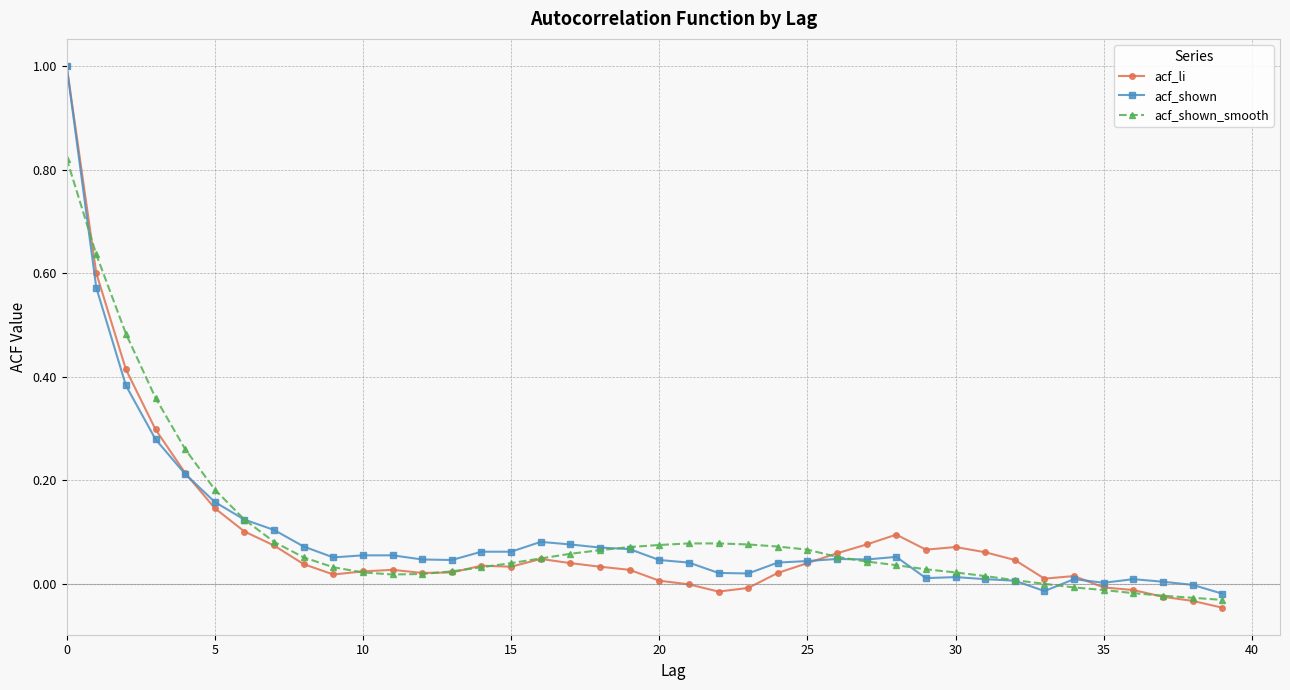

True or false: acf_li has more than 2 points higher than both neighbors.

True